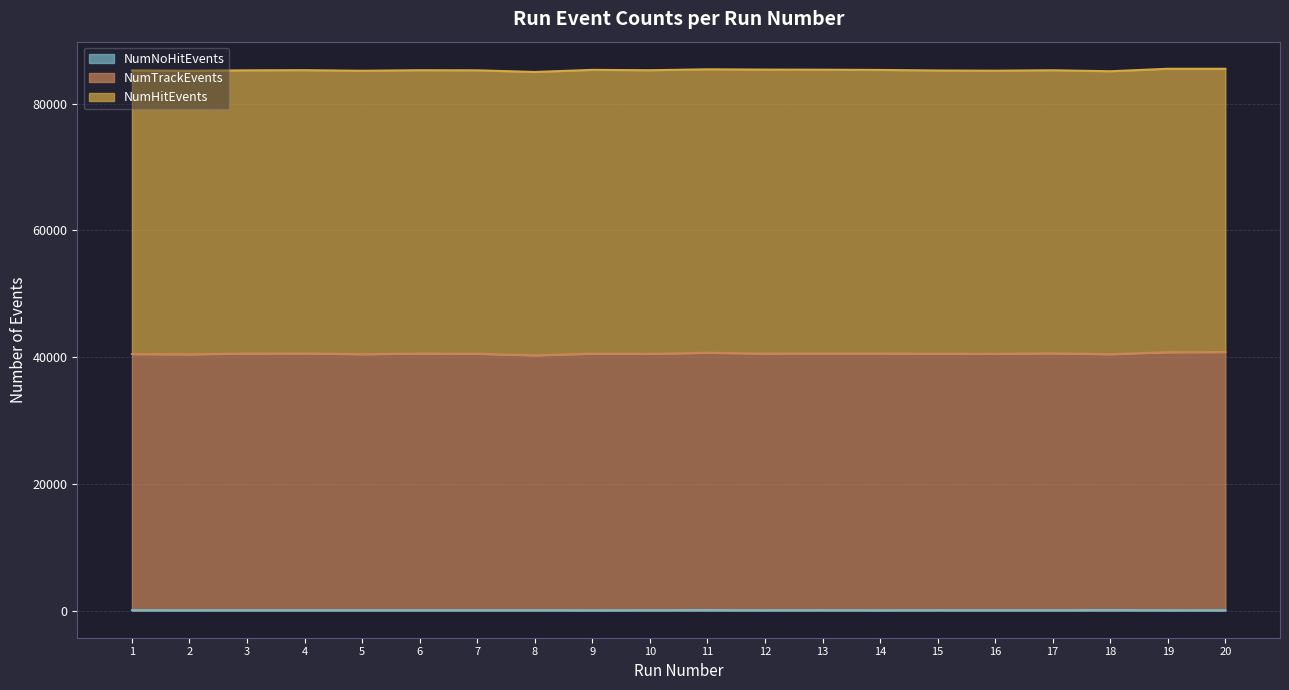

Which series has the largest range (max minus min)?

NumTrackEvents